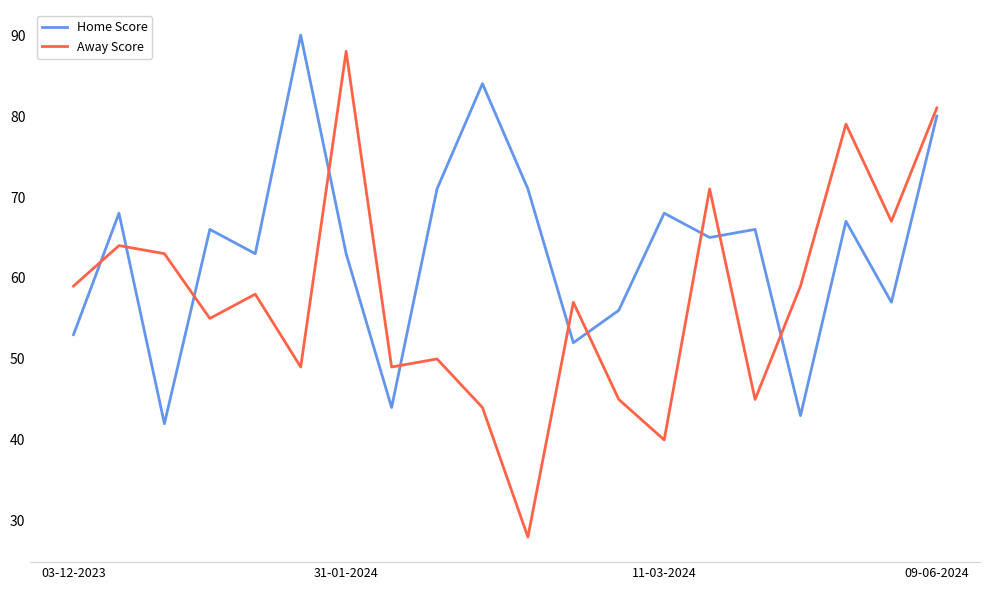

What are all the series names shown in the legend?

Home Score, Away Score